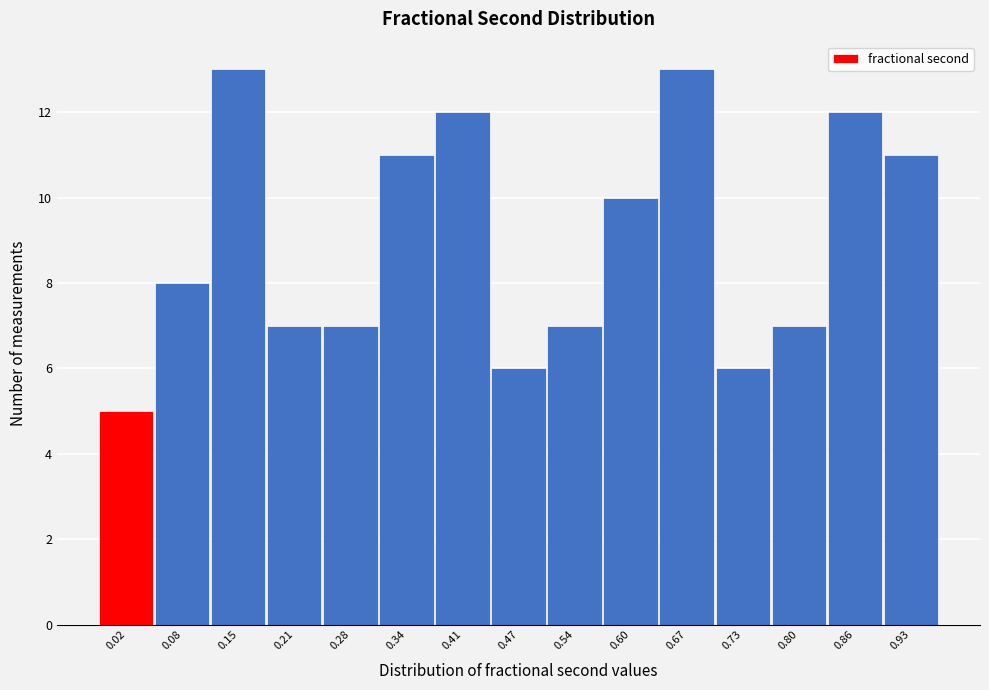

Reading left to right, transcribe all the data shown in this chart.

0.02=5	0.08=8	0.15=13	0.21=7	0.28=7	0.34=11	0.41=12	0.47=6	0.54=7	0.60=10	0.67=13	0.73=6	0.80=7	0.86=12	0.93=11